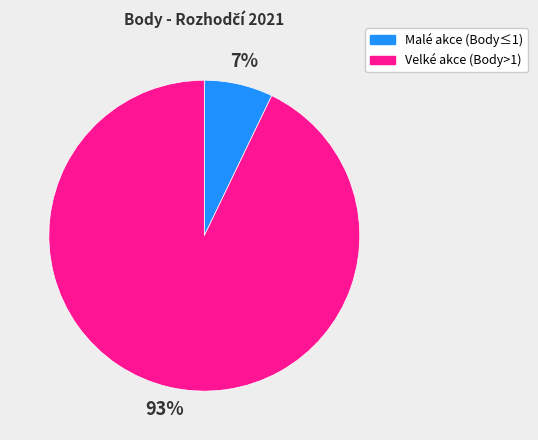

Is there a majority slice in this chart?

Yes